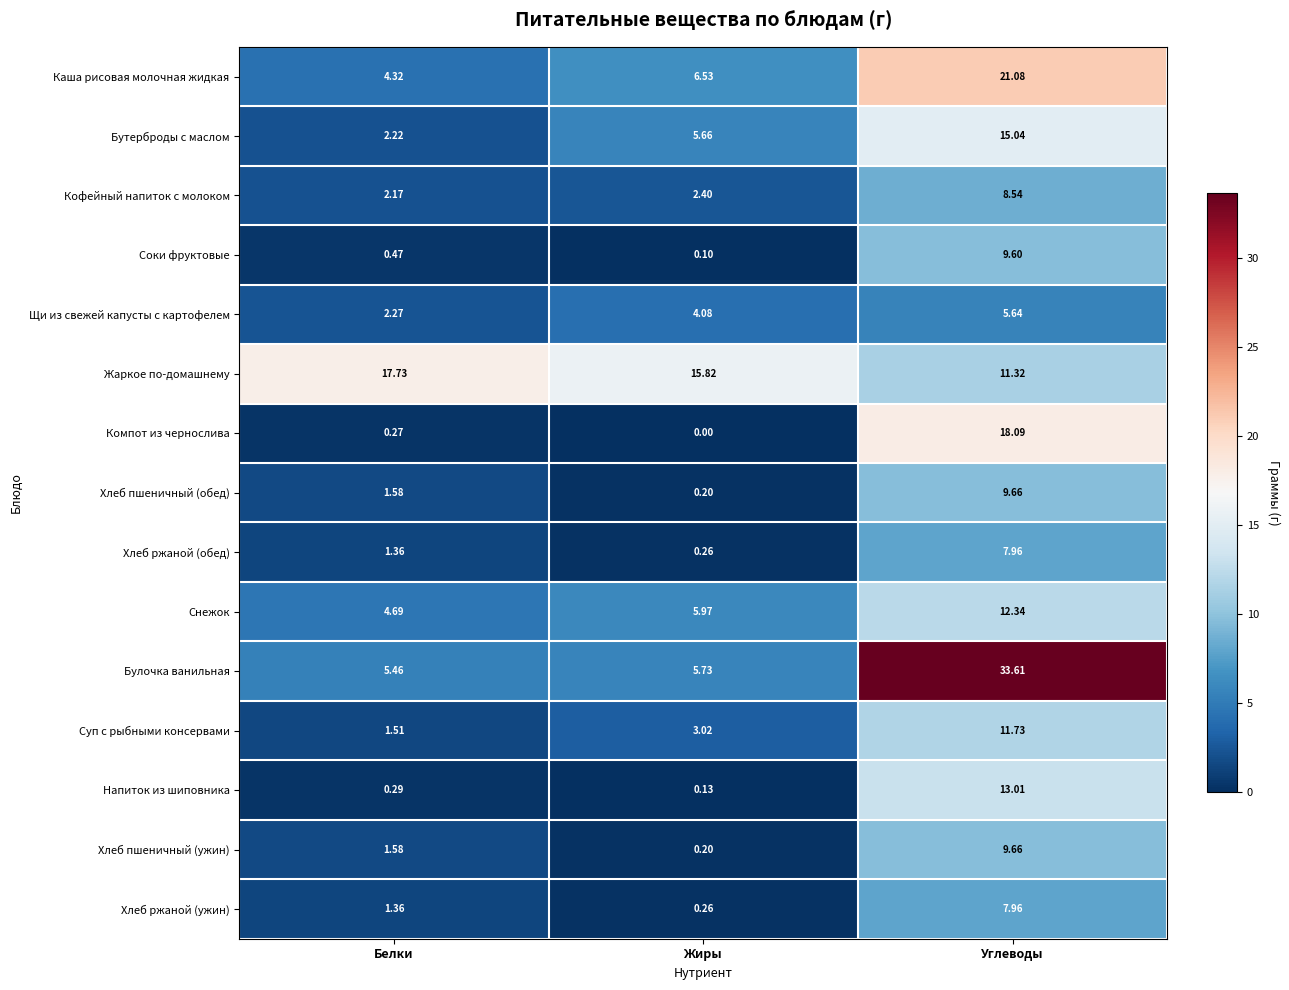

Count the number of categories in the chart.

3